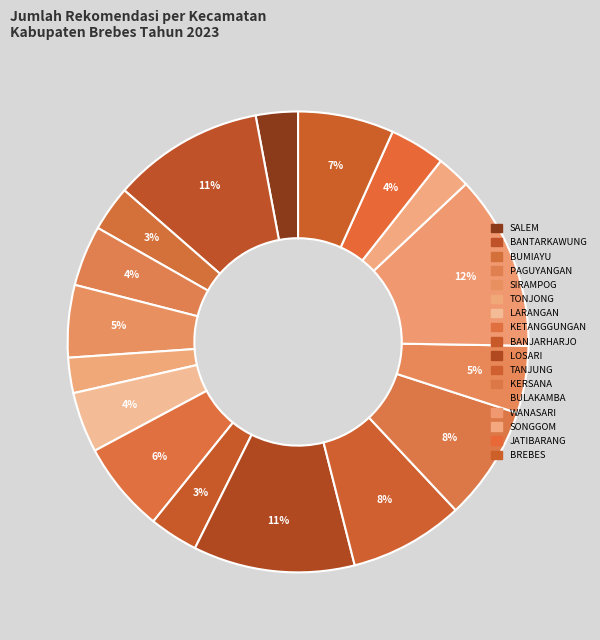

How many slices are in this pie chart?

17